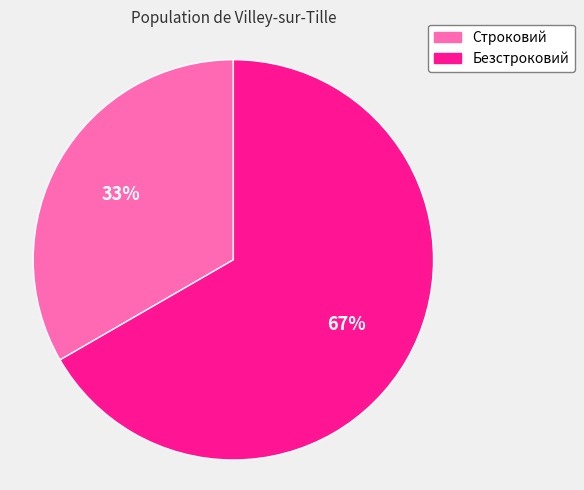

True or false: Безстроковий accounts for 67% of the total.

True